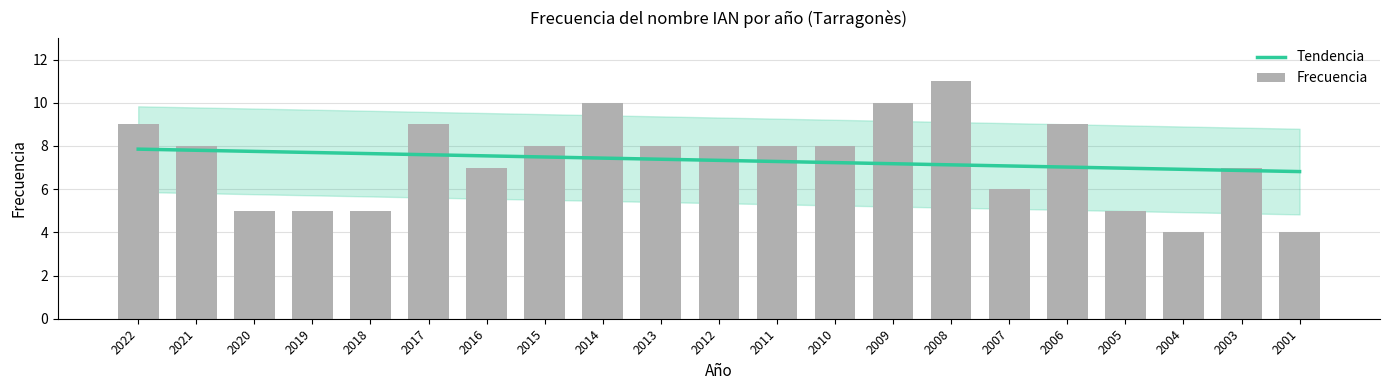

What is the value of the 17th bar from the left?

9